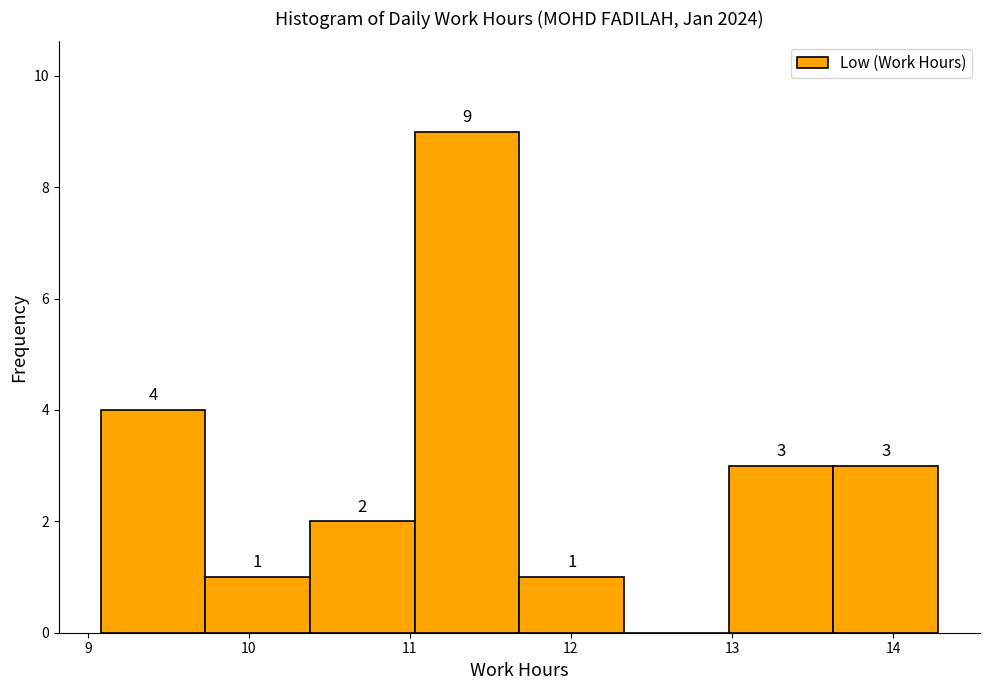

Over which range of the x-axis is the bar tallest?

11.03 to 11.68